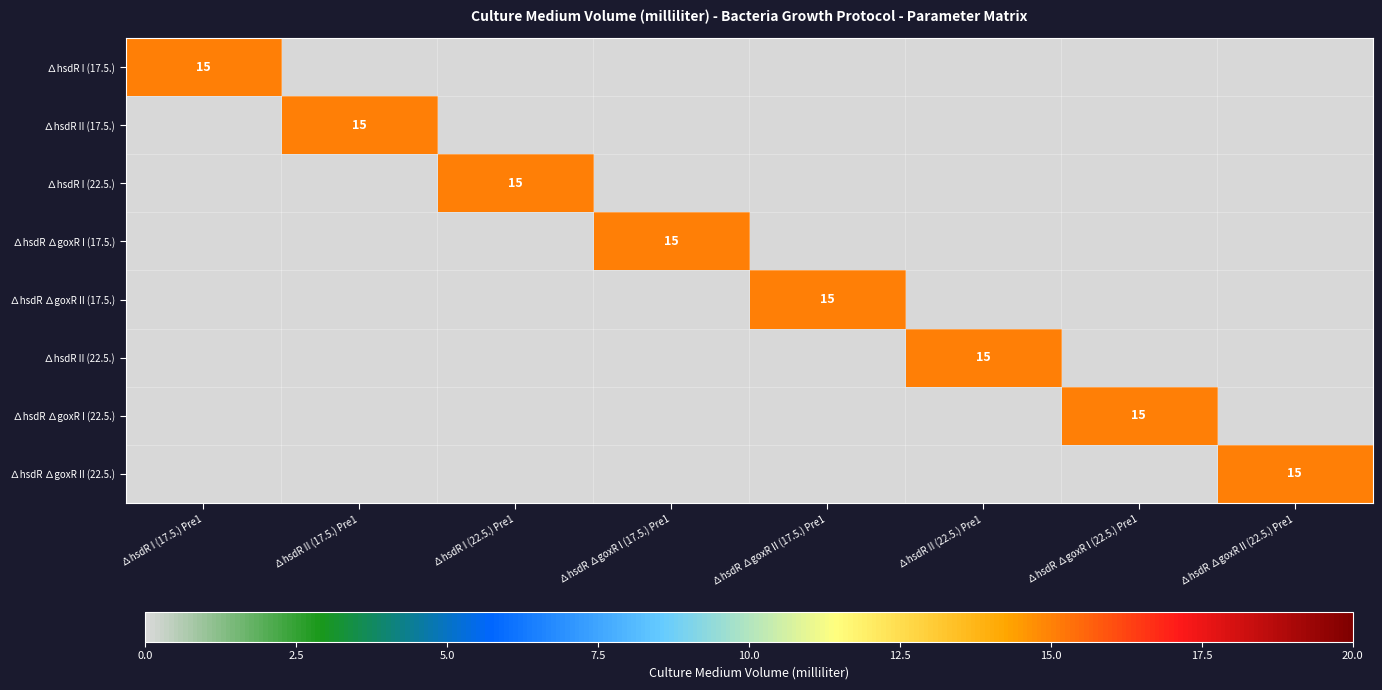

At how many categories does at least one series exceed 0?

8